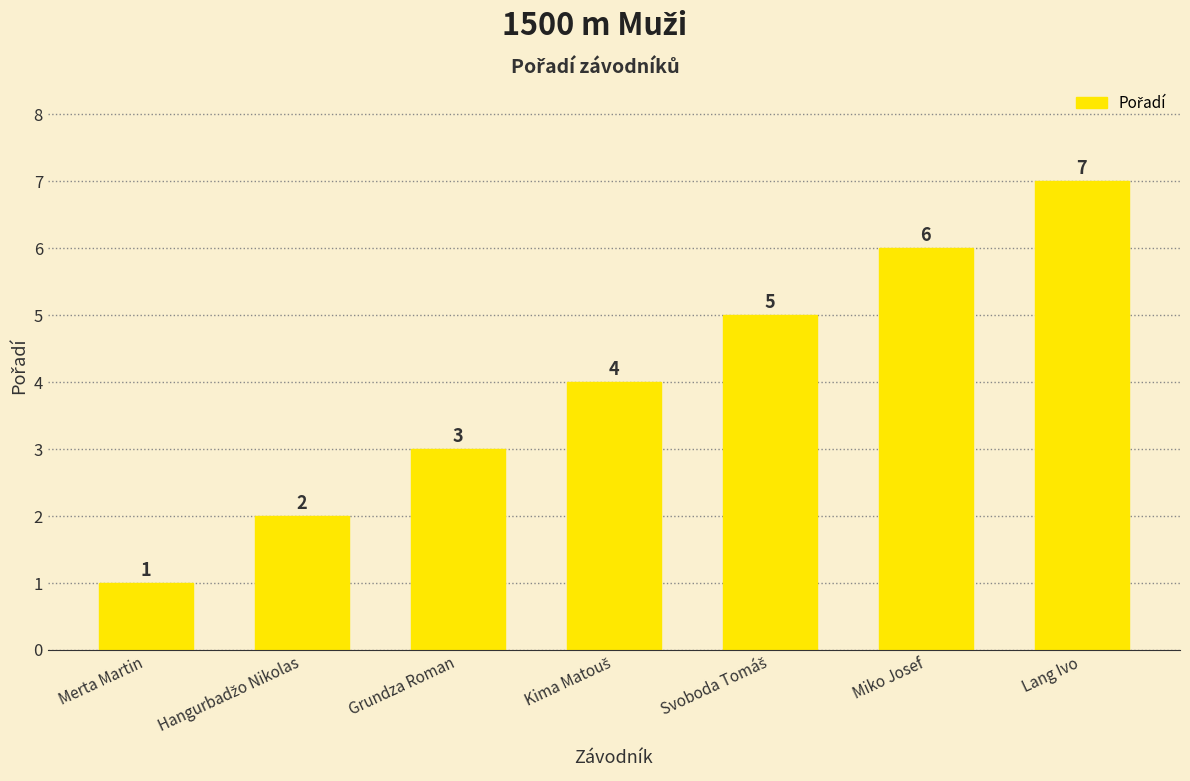

What is the change in value from Grundza Roman to Lang Ivo?

+4